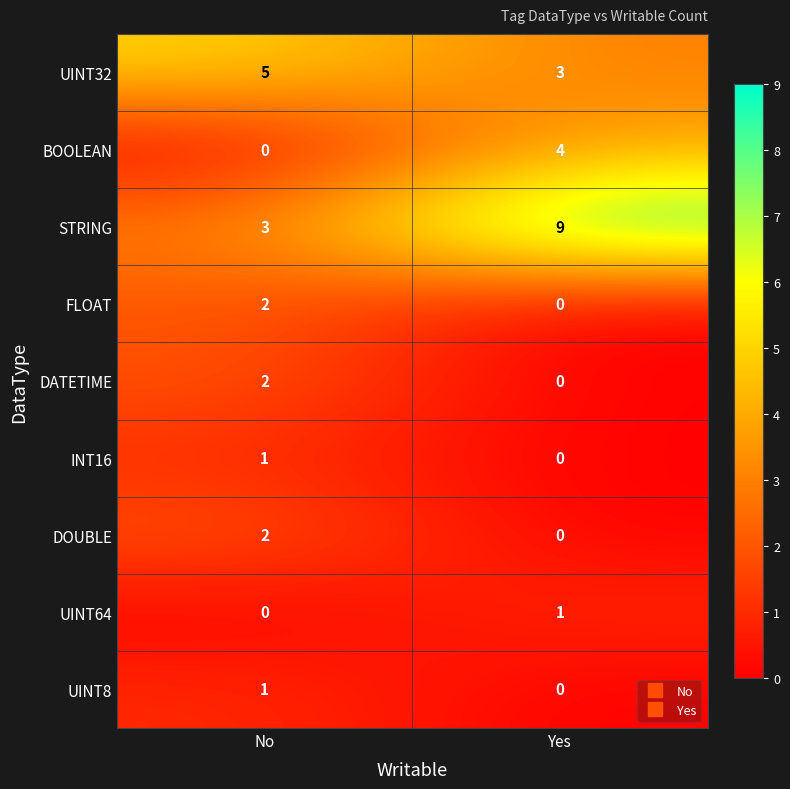

What is the difference between the highest and lowest values at Yes?

9